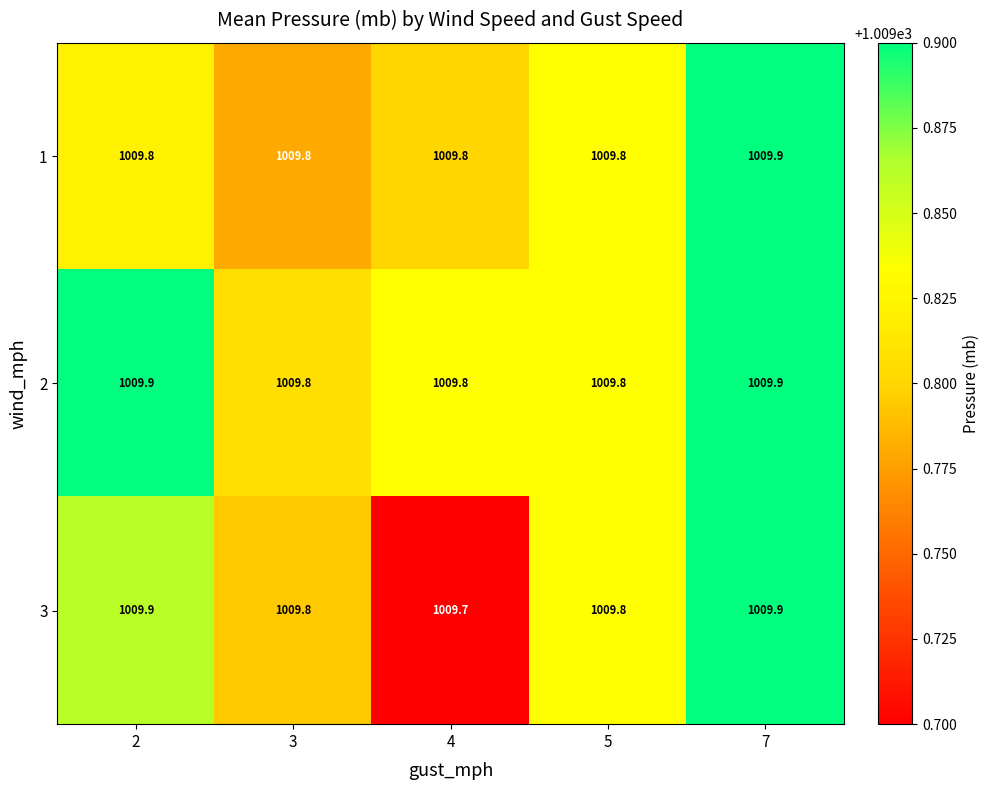

Which series has the largest total across all categories?

2